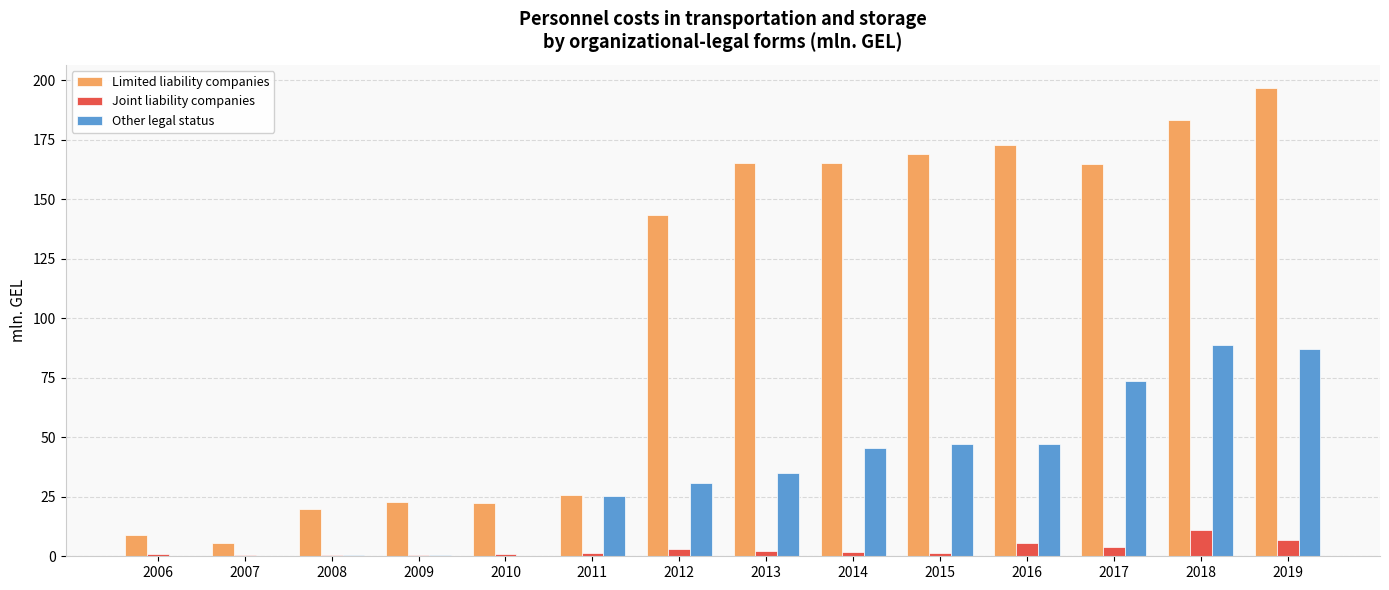

Which series has the largest total across all categories?

Limited liability companies